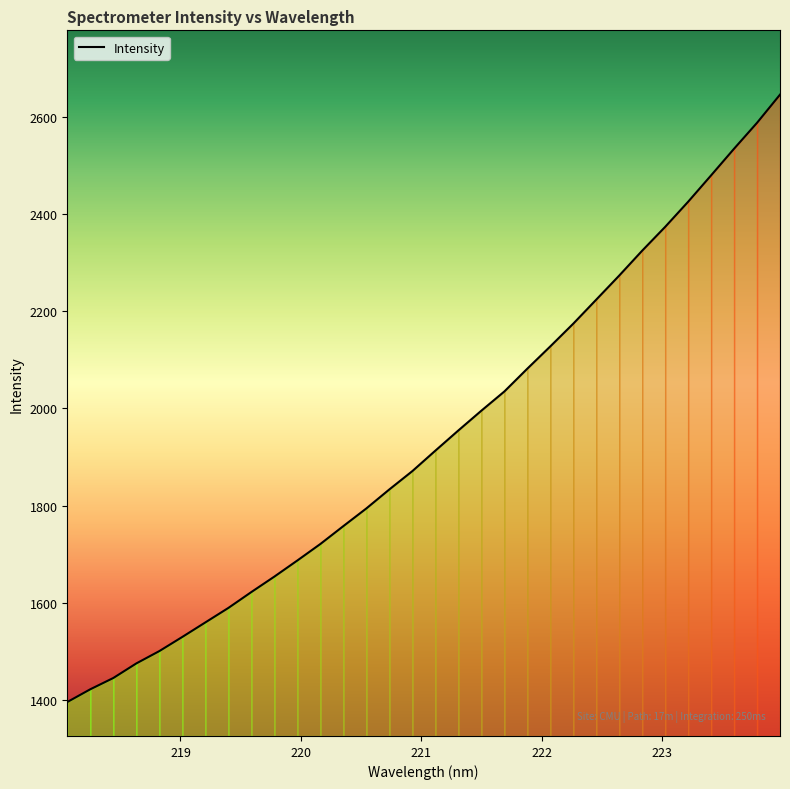

What is the maximum value shown in the chart?

2645.5